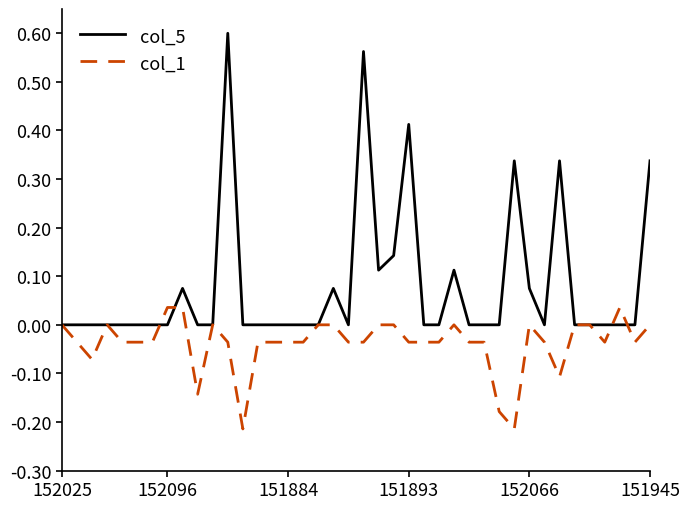

Rank the series by their maximum value, from lowest to highest.

col_1, col_5